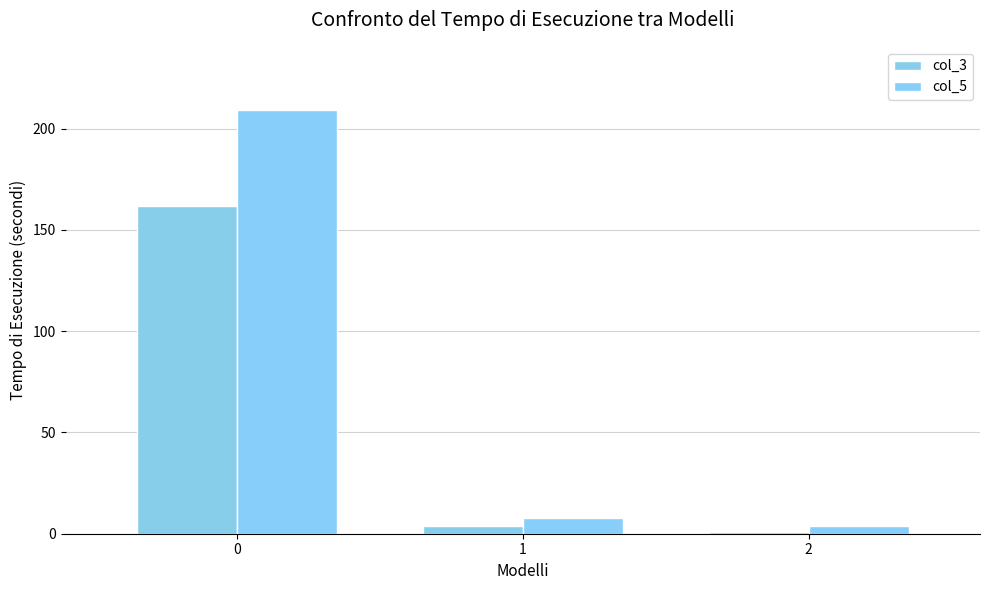

Is it true that col_5 equals 11 at 1?

False